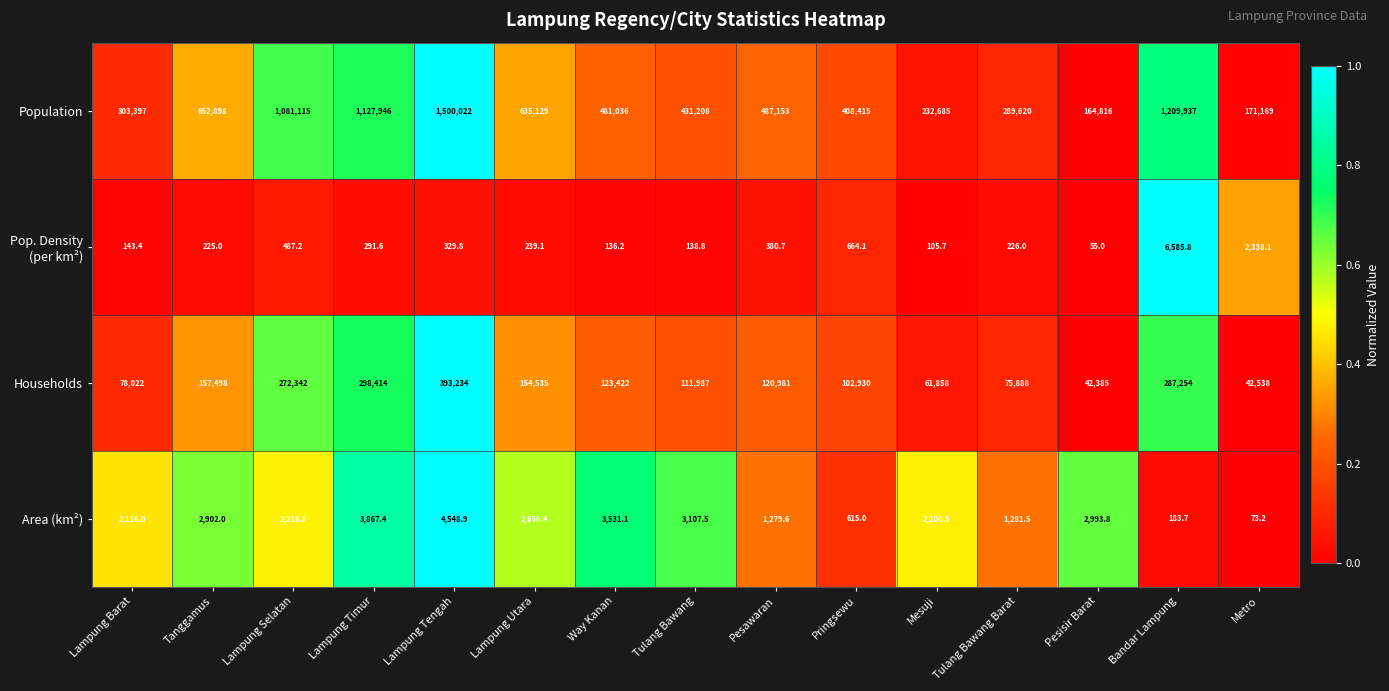

Rank the categories by Population value from lowest to highest.

Pesisir Barat, Metro, Mesuji, Tulang Bawang Barat, Lampung Barat, Pringsewu, Tulang Bawang, Way Kanan, Pesawaran, Lampung Utara, Tanggamus, Lampung Selatan, Lampung Timur, Bandar Lampung, Lampung Tengah